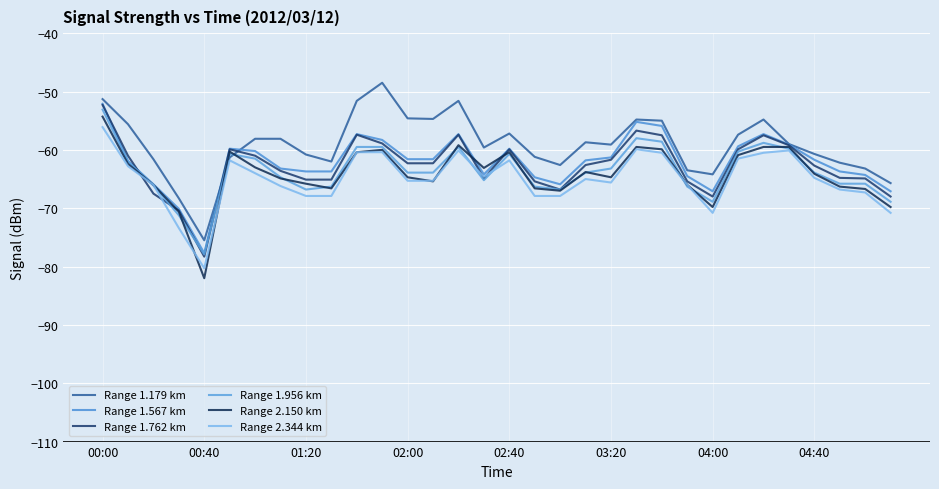

Reading left to right, what are all the values shown in this chart?

Range 1.179 km: -51.3	-55.6	-61.6	-68.3	-75.5	-61.3	-58.1	-58.1	-60.8	-62.0	-51.6	-48.5	-54.6	-54.7	-51.6	-59.6	-57.2	-61.2	-62.6	-58.7	-59.1	-54.8	-55.0	-63.5	-64.2	-57.4	-54.8	-59.0	-60.7	-62.2	-63.2	-65.7
Range 1.567 km: -52.1	-61.9	-65.9	-70.1	-77.7	-59.8	-60.2	-63.2	-63.7	-63.7	-57.3	-58.3	-61.6	-61.6	-57.3	-64.2	-59.8	-64.7	-65.9	-61.8	-61.3	-55.2	-55.9	-64.5	-67.1	-59.4	-57.3	-59.1	-61.7	-63.7	-64.3	-67.1
Range 1.762 km: -52.3	-61.0	-67.5	-70.4	-78.3	-59.9	-61.0	-63.6	-65.1	-65.1	-57.4	-58.9	-62.3	-62.3	-57.4	-64.9	-59.9	-65.4	-66.8	-62.6	-61.7	-56.7	-57.5	-65.4	-68.0	-59.9	-57.5	-59.2	-62.7	-64.8	-64.9	-68.0
Range 1.956 km: -53.1	-62.0	-66.1	-71.2	-77.9	-60.7	-61.5	-64.7	-66.8	-66.3	-59.5	-59.5	-63.9	-63.9	-59.5	-65.2	-60.7	-66.3	-66.8	-63.9	-63.2	-58.0	-58.6	-66.3	-68.9	-60.3	-58.8	-59.8	-63.9	-65.8	-65.8	-68.9
Range 2.150 km: -54.3	-62.4	-66.0	-70.6	-82.0	-60.3	-63.0	-64.9	-65.8	-66.6	-60.4	-60.0	-64.7	-65.4	-59.2	-63.1	-60.4	-66.6	-67.0	-63.8	-64.7	-59.5	-59.9	-66.0	-69.8	-60.9	-59.5	-59.5	-64.1	-66.3	-66.7	-69.8
Range 2.344 km: -56.1	-62.8	-66.0	-73.4	-80.3	-61.8	-64.0	-66.2	-67.9	-67.9	-60.4	-60.4	-65.3	-65.3	-60.1	-64.6	-61.8	-67.9	-67.9	-65.0	-65.6	-59.9	-60.5	-66.0	-70.8	-61.5	-60.5	-60.1	-64.8	-66.8	-67.3	-70.8